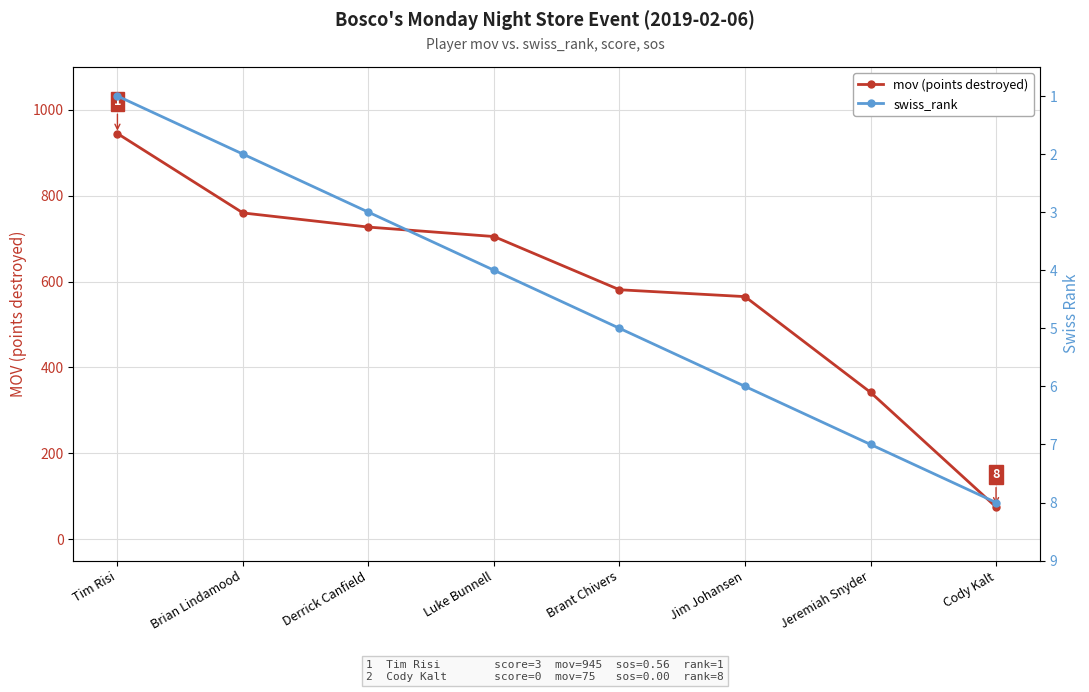

Reading left to right, transcribe all the data shown in this chart.

mov (points destroyed): 945	760	727	705	581	565	342	75
swiss_rank: 1	2	3	4	5	6	7	8